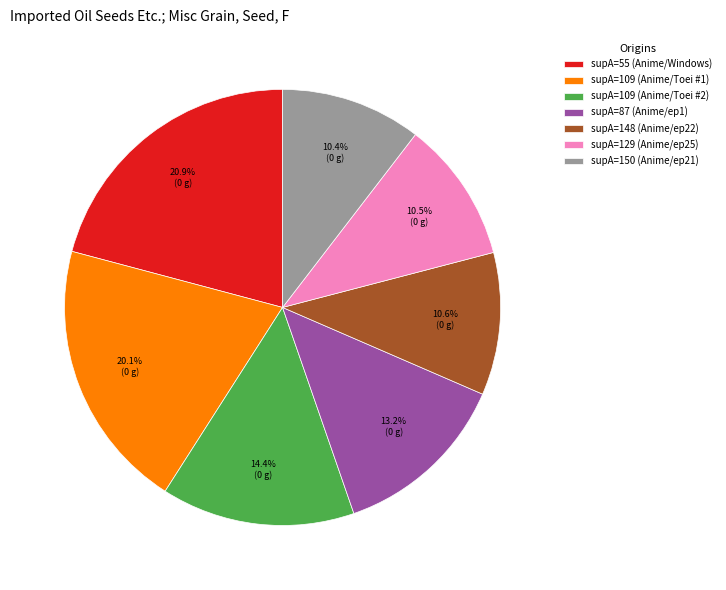

Does any single category account for the majority?

No